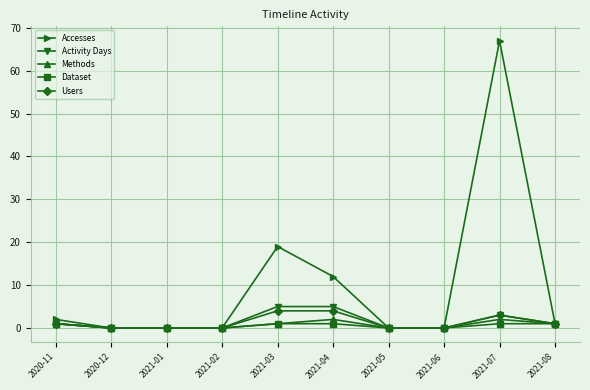

What position from the right is 2021-06?

3